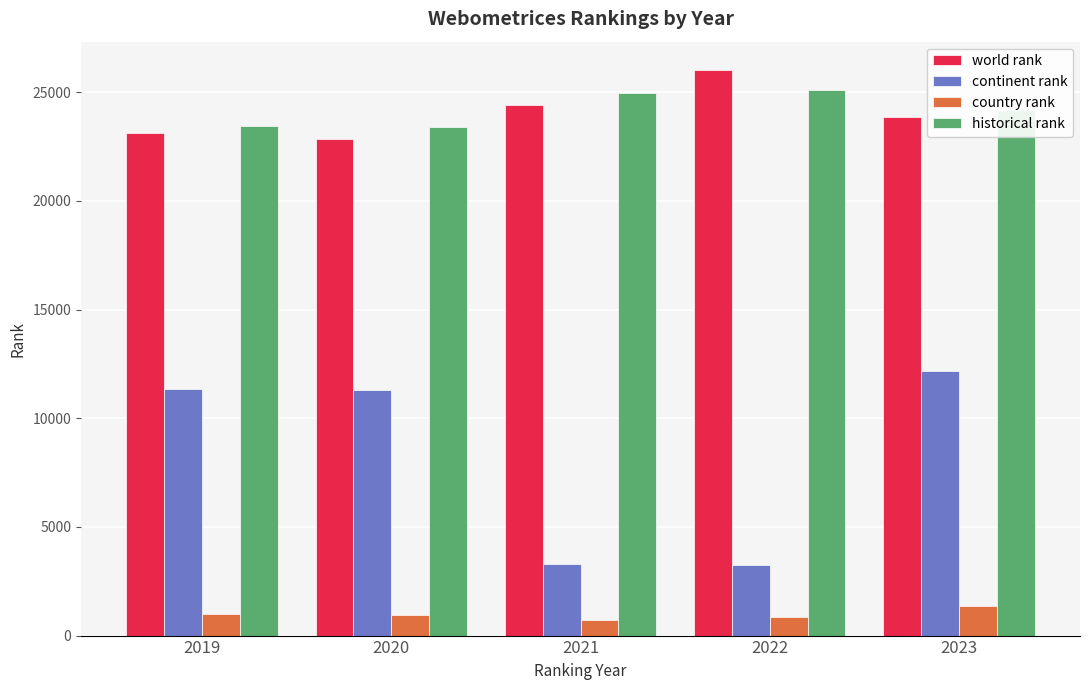

Which series has the widest spread of values?

continent rank